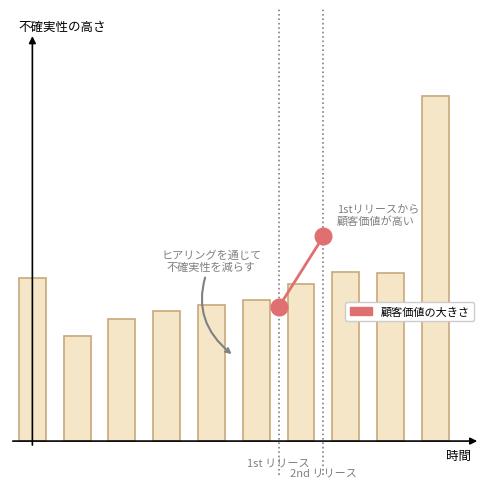

At which category does the chart reach its minimum across all series?

1